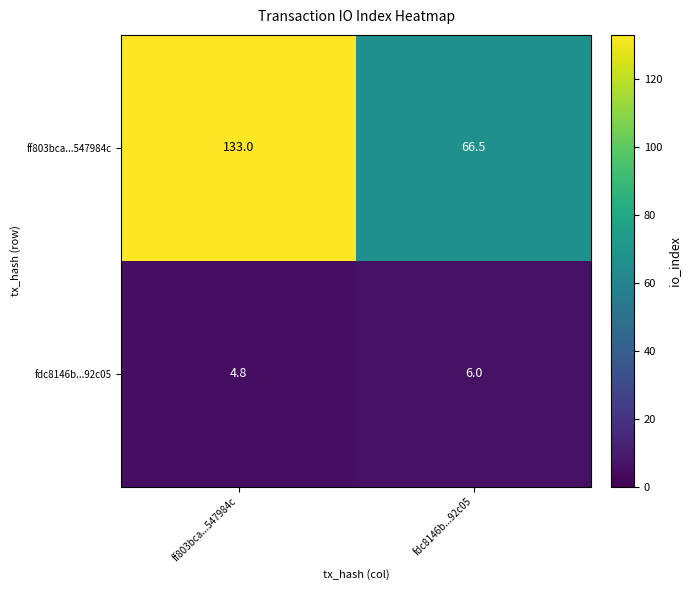

The value of fdc8146b...92c05 at ff803bca...547984c is 3.0. True or false?

False